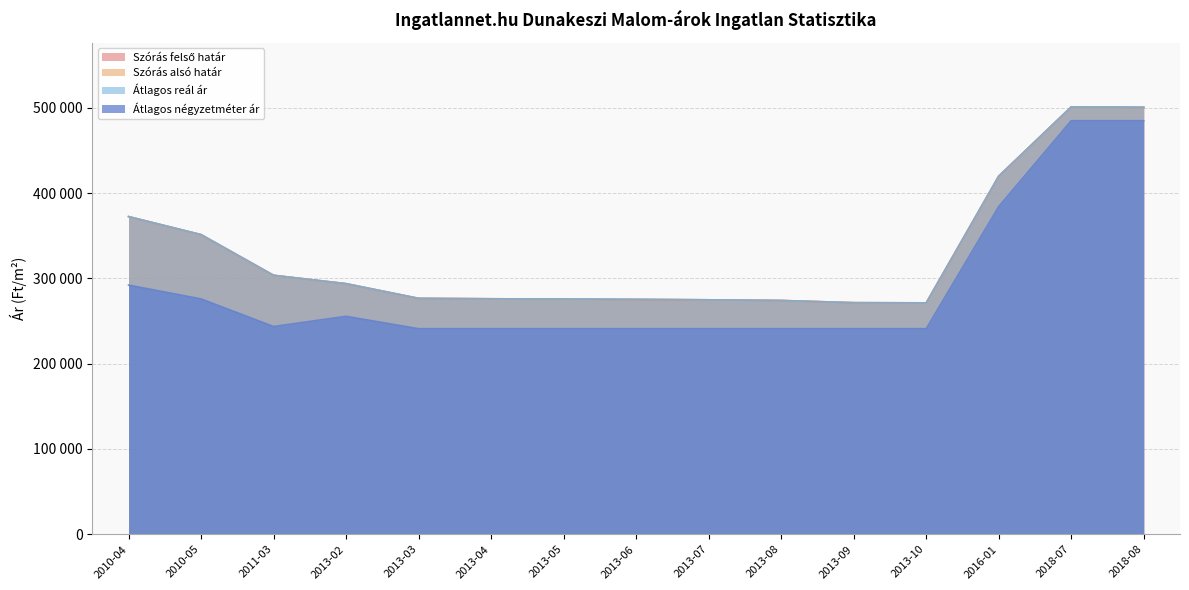

Is the value of Átlagos reál ár at 2013-02 greater than the value of Szórás alsó határ at 2013-03?

Yes